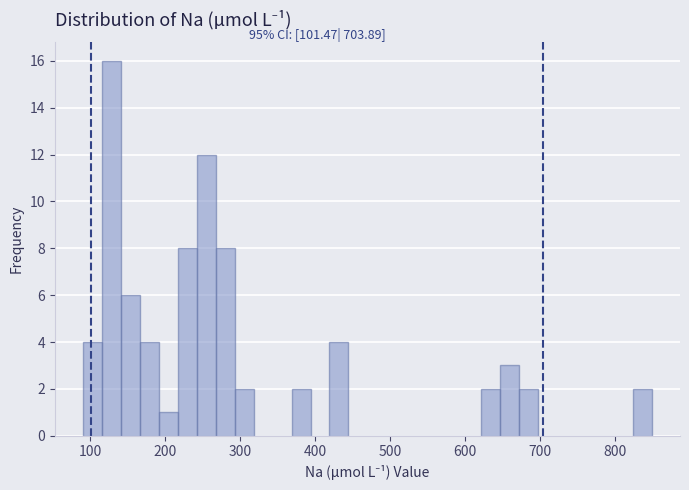

Around what value on the x-axis is the tallest bar? Give the approximate position of its centre, as read against the axis.

130